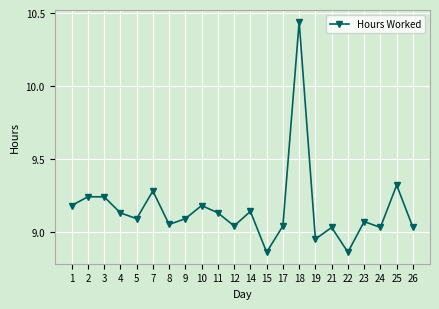

What is the difference between the maximum and minimum values?

1.6